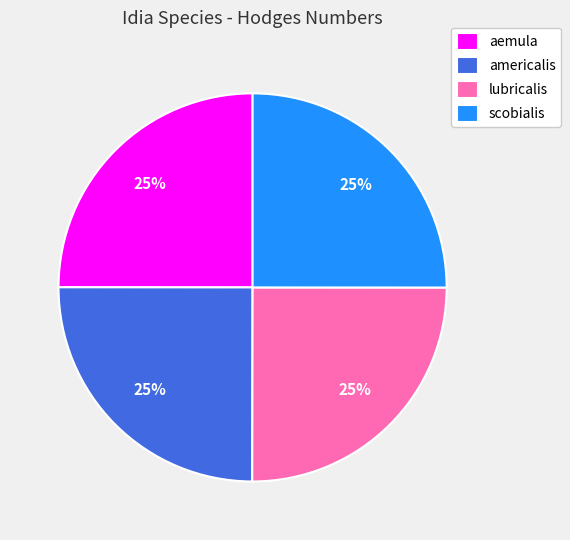

What percentage is the aemula slice, to the nearest percent?

25%